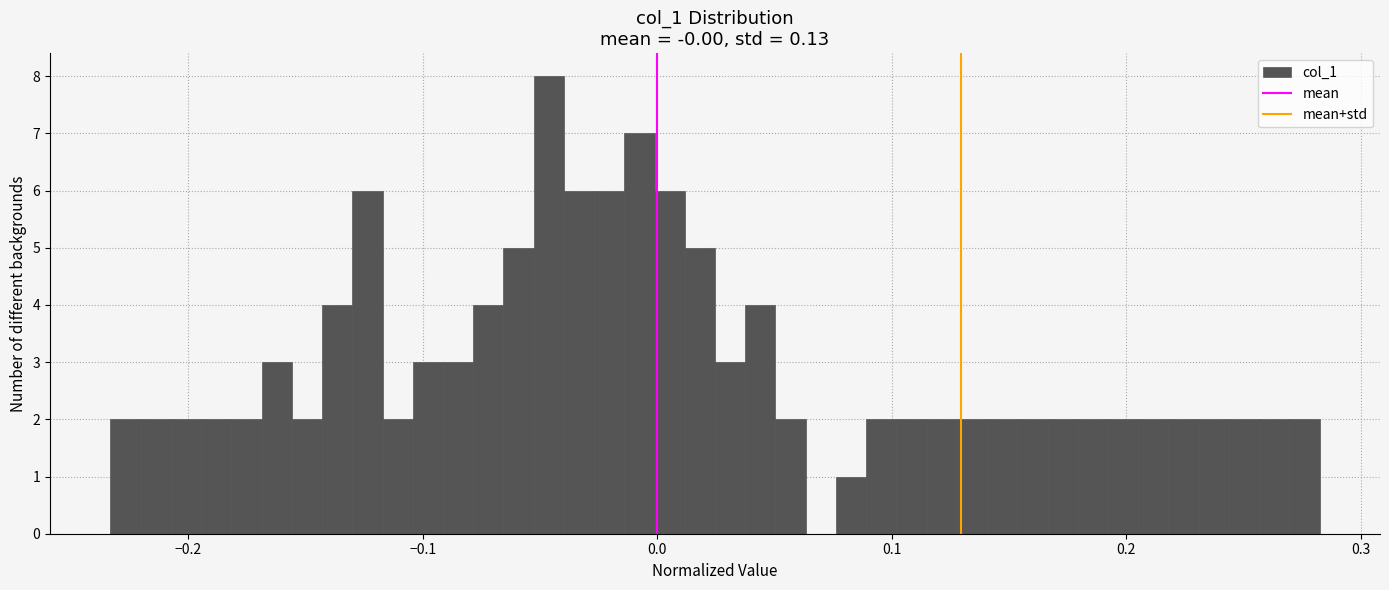

Read against the x-axis, roughly where is the centre of the tallest bar?

-0.05